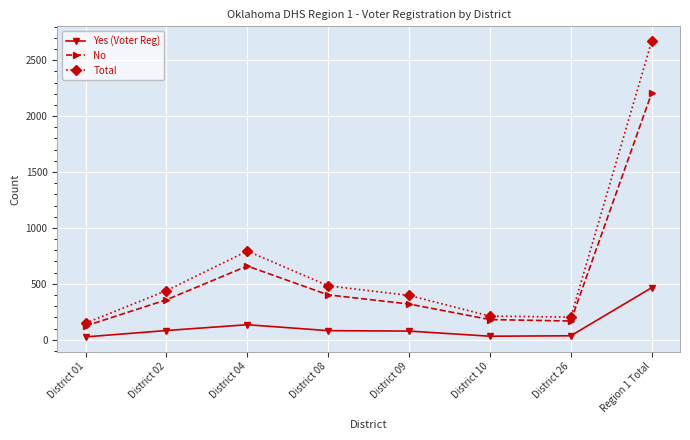

The Total series shows 482 at District 08. True or false?

True